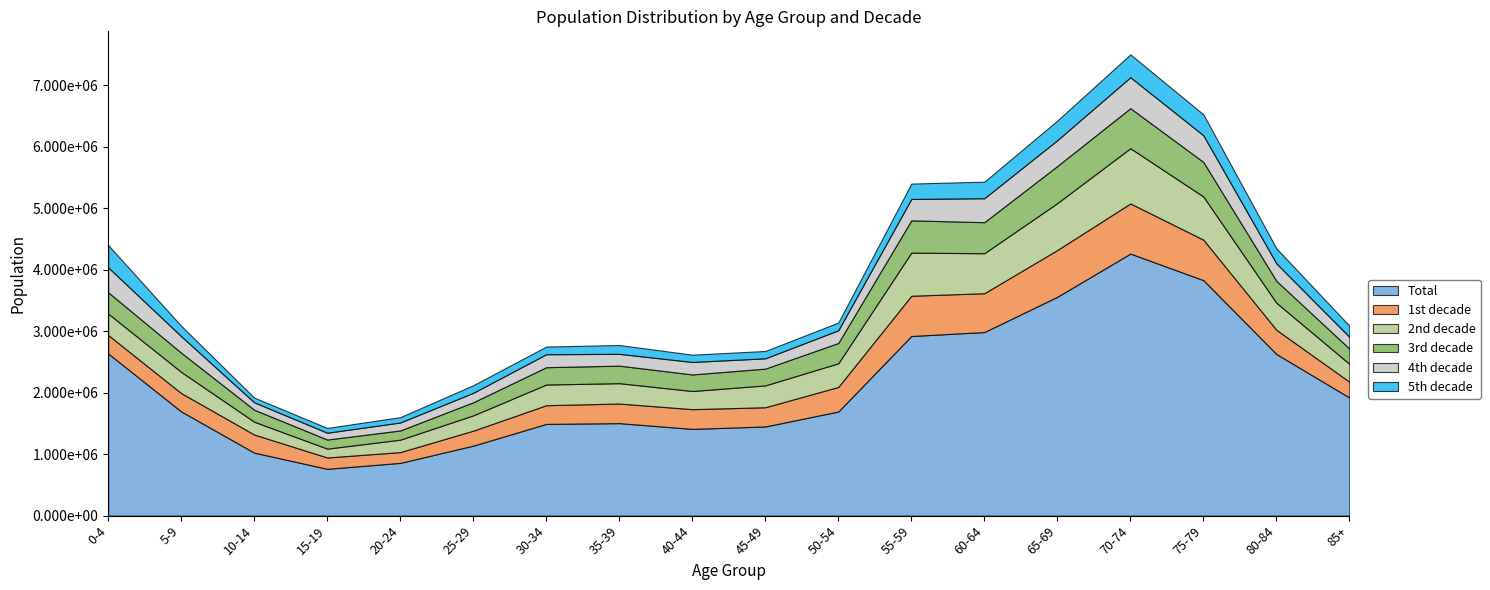

What is the value of the 1st decade point at the 4th from the left?

184440